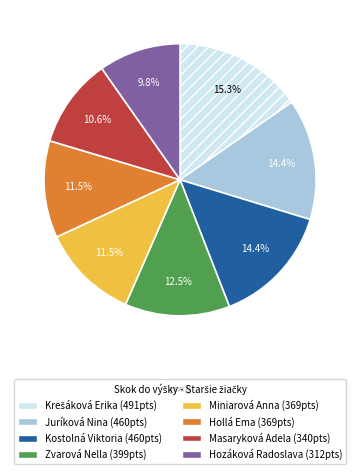

Does any single category account for the majority?

No